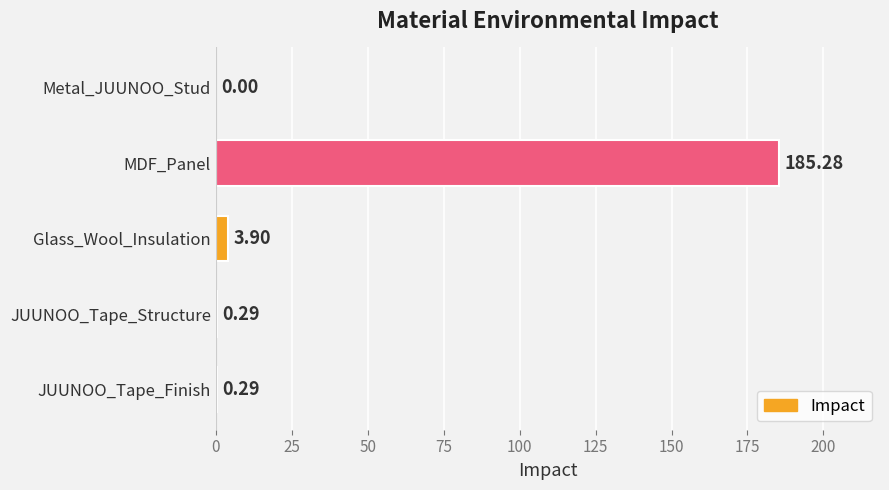

Which category has the highest value across all series?

MDF_Panel